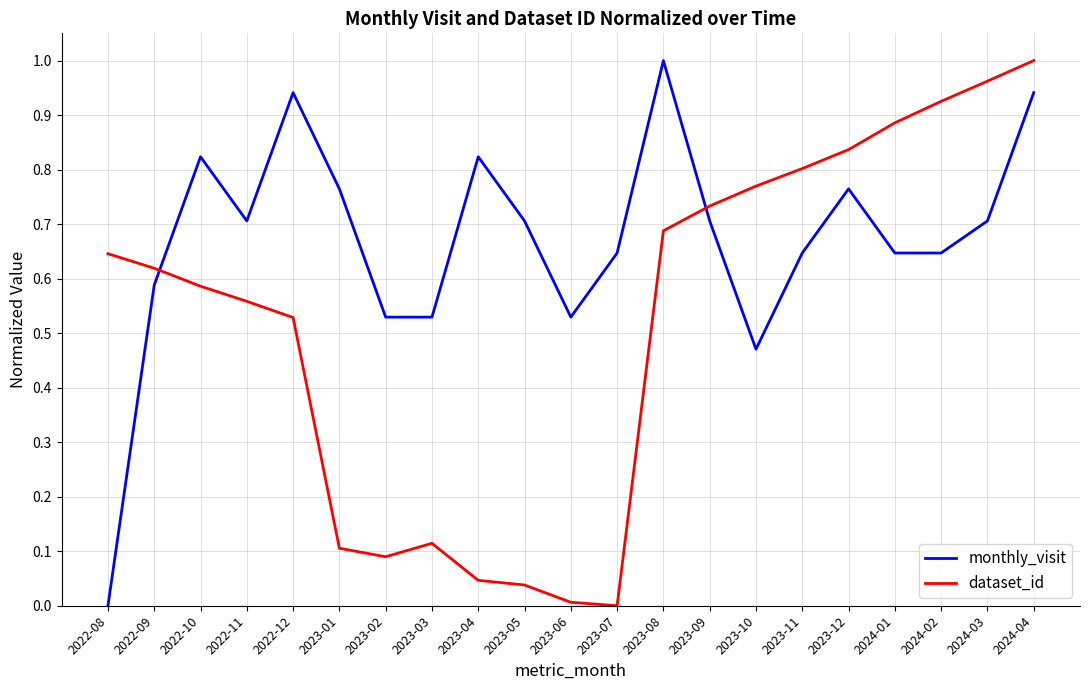

Is it true that dataset_id equals 0.2 at 2022-08?

False